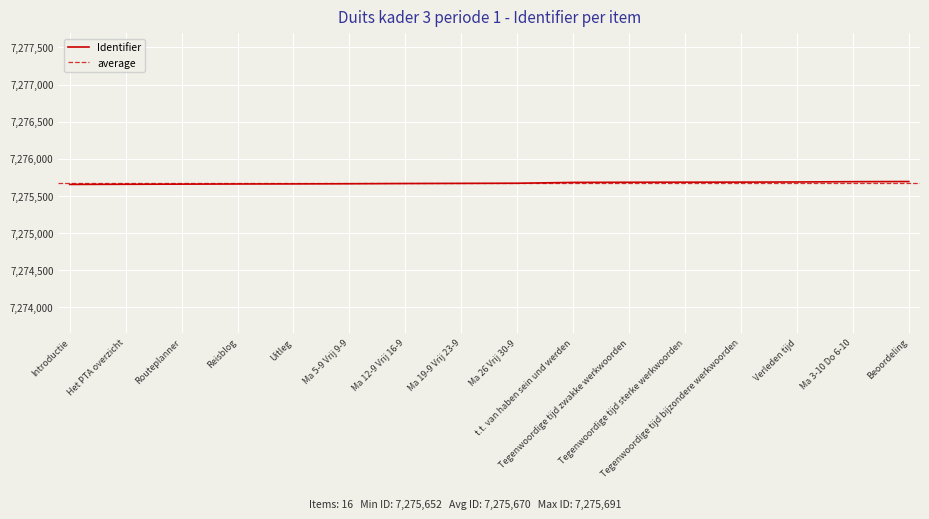

What is the average value?

7275670